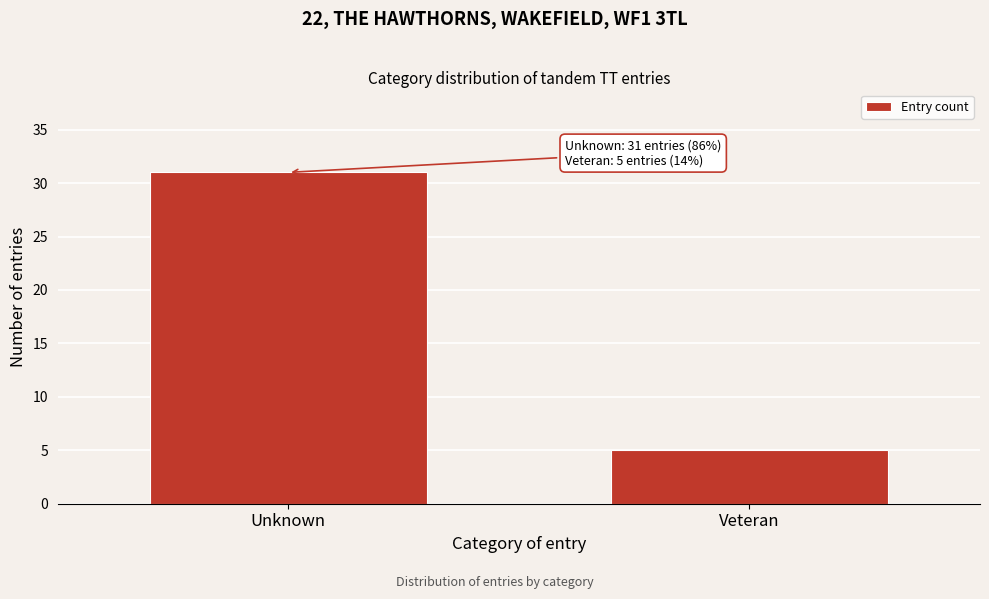

Reading left to right, transcribe all the data shown in this chart.

31	5